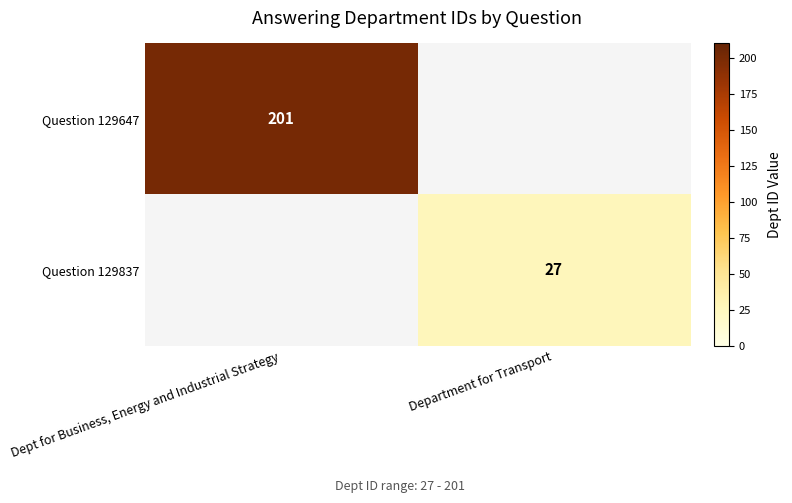

Which category has the lowest value across all series?

Department for Transport